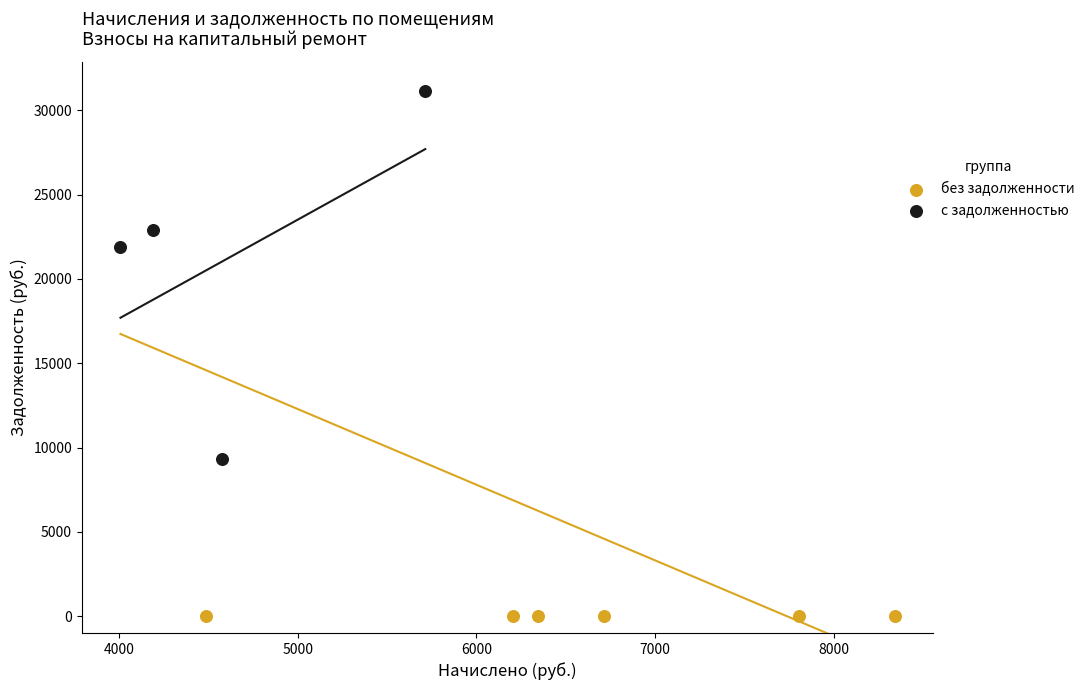

Which series reaches the maximum Y coordinate?

с задолженностью